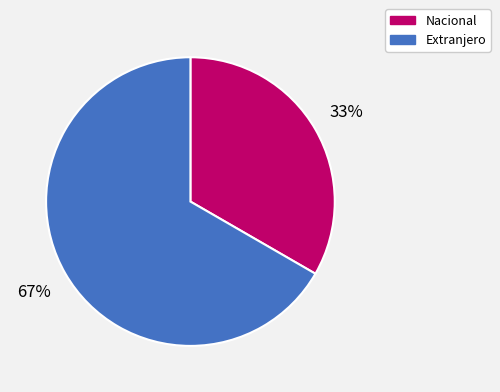

Is there any slice that represents more than half of the pie?

Yes